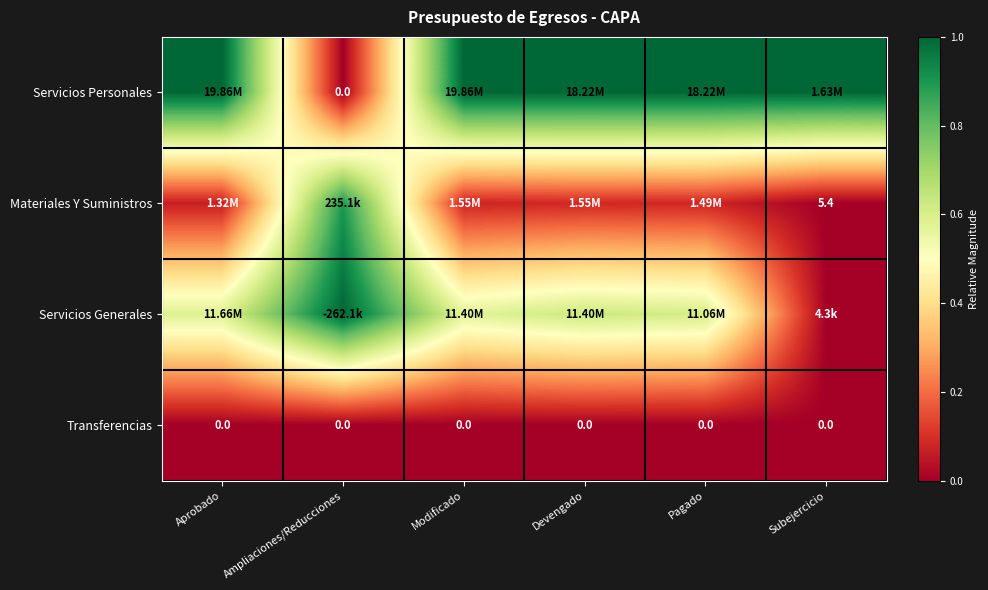

At how many categories does at least one series exceed 0?

6